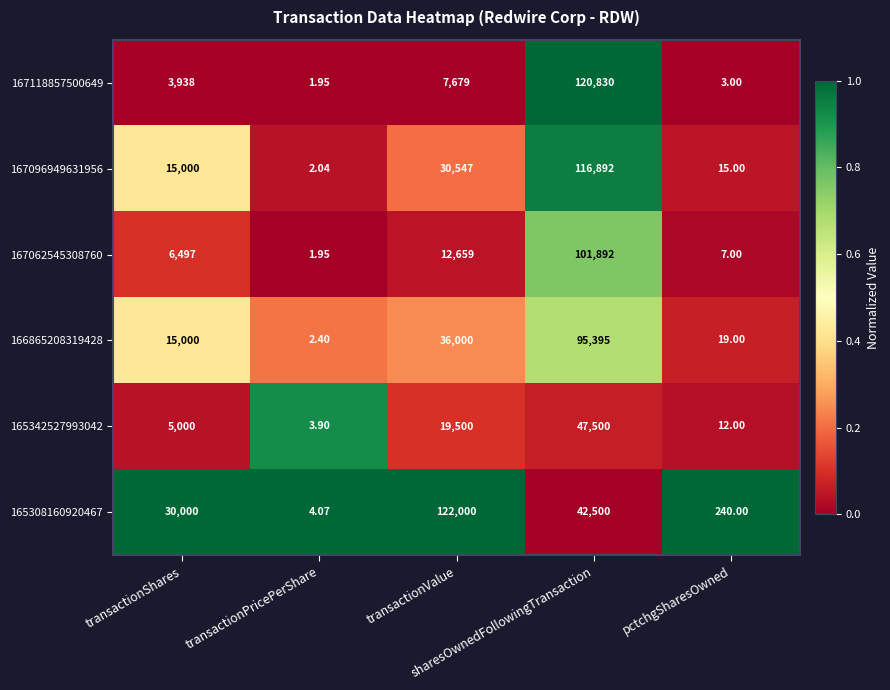

Which series has the widest spread of values?

165308160920467